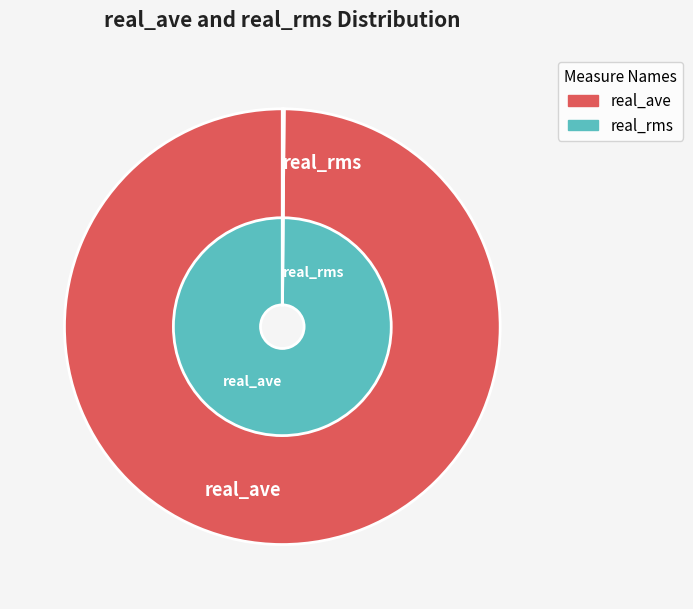

Which series has the largest range (max minus min)?

real_ave